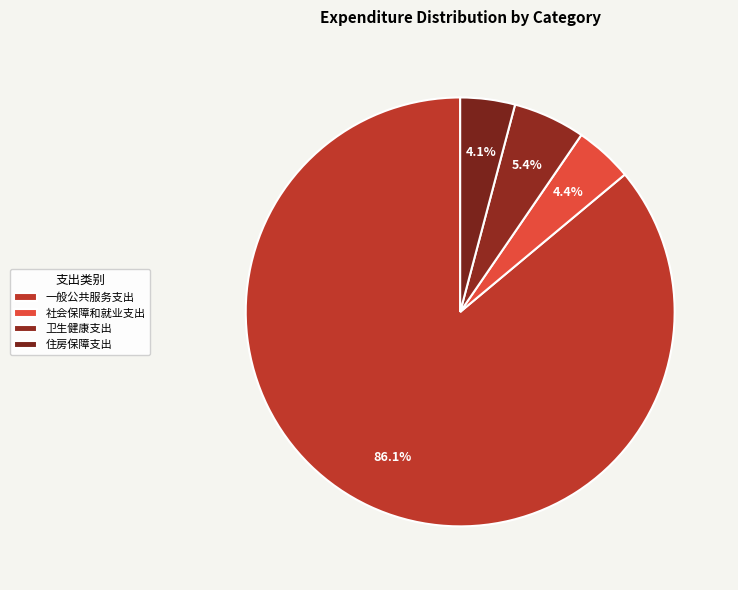

How many slices are in this pie chart?

4